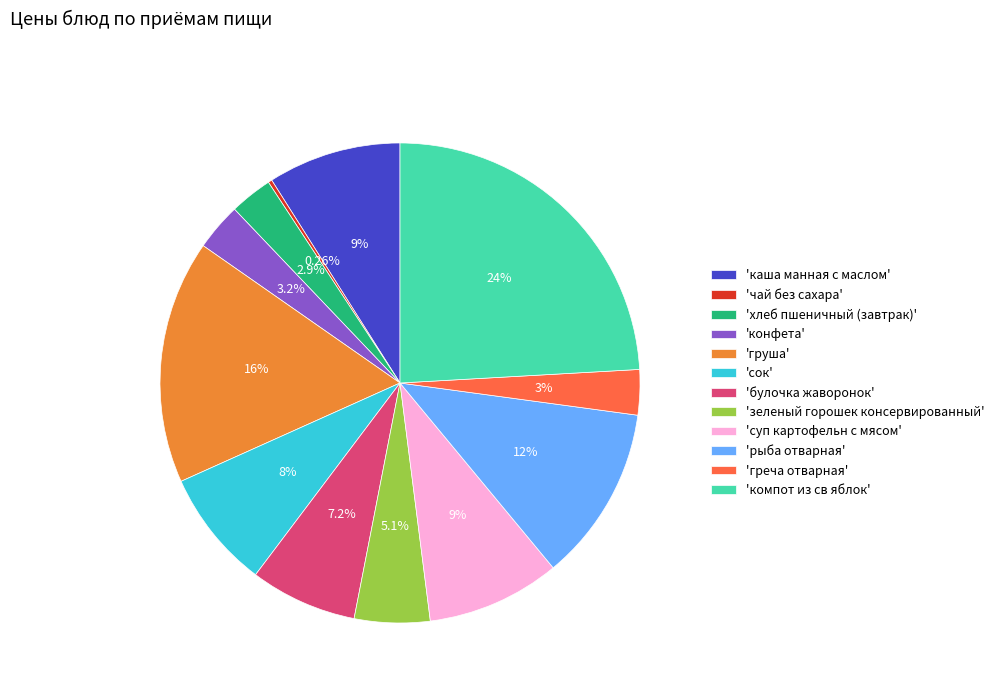

Is the sum of 'сок' and 'конфета' greater than half?

No